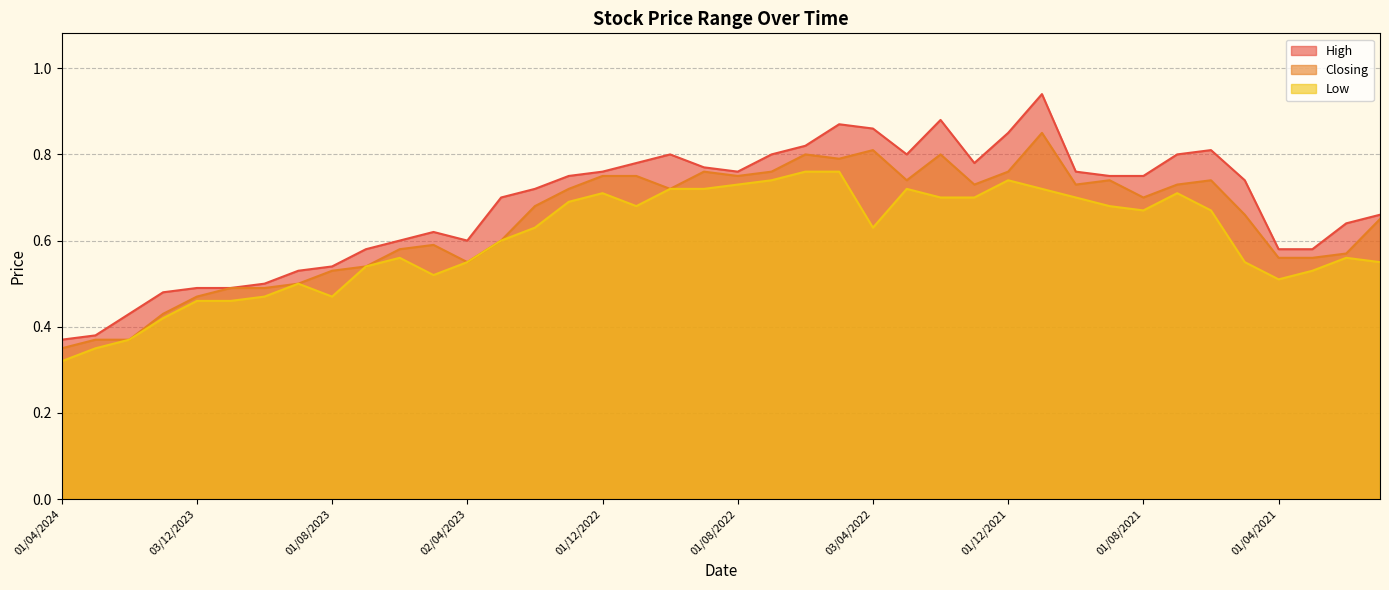

Reading left to right, transcribe all the data shown in this chart.

High: 01/04/2024=0.4	03/03/2024=0.4	01/02/2024=0.4	02/01/2024=0.5	03/12/2023=0.5	01/11/2023=0.5	01/10/2023=0.5	03/09/2023=0.5	01/08/2023=0.5	02/07/2023=0.6	04/06/2023=0.6	01/05/2023=0.6	02/04/2023=0.6	01/03/2023=0.7	01/02/2023=0.7	02/01/2023=0.8	01/12/2022=0.8	01/11/2022=0.8	02/10/2022=0.8	01/09/2022=0.8	01/08/2022=0.8	03/07/2022=0.8	01/06/2022=0.8	08/05/2022=0.9	03/04/2022=0.9	01/03/2022=0.8	01/02/2022=0.9	02/01/2022=0.8	01/12/2021=0.8	01/11/2021=0.9	03/10/2021=0.8	01/09/2021=0.8	01/08/2021=0.8	01/07/2021=0.8	01/06/2021=0.8	02/05/2021=0.7	01/04/2021=0.6	01/03/2021=0.6	01/02/2021=0.6	03/01/2021=0.7
Closing: 01/04/2024=0.3	03/03/2024=0.4	01/02/2024=0.4	02/01/2024=0.4	03/12/2023=0.5	01/11/2023=0.5	01/10/2023=0.5	03/09/2023=0.5	01/08/2023=0.5	02/07/2023=0.5	04/06/2023=0.6	01/05/2023=0.6	02/04/2023=0.6	01/03/2023=0.6	01/02/2023=0.7	02/01/2023=0.7	01/12/2022=0.8	01/11/2022=0.8	02/10/2022=0.7	01/09/2022=0.8	01/08/2022=0.8	03/07/2022=0.8	01/06/2022=0.8	08/05/2022=0.8	03/04/2022=0.8	01/03/2022=0.7	01/02/2022=0.8	02/01/2022=0.7	01/12/2021=0.8	01/11/2021=0.8	03/10/2021=0.7	01/09/2021=0.7	01/08/2021=0.7	01/07/2021=0.7	01/06/2021=0.7	02/05/2021=0.7	01/04/2021=0.6	01/03/2021=0.6	01/02/2021=0.6	03/01/2021=0.7
Low: 01/04/2024=0.3	03/03/2024=0.3	01/02/2024=0.4	02/01/2024=0.4	03/12/2023=0.5	01/11/2023=0.5	01/10/2023=0.5	03/09/2023=0.5	01/08/2023=0.5	02/07/2023=0.5	04/06/2023=0.6	01/05/2023=0.5	02/04/2023=0.6	01/03/2023=0.6	01/02/2023=0.6	02/01/2023=0.7	01/12/2022=0.7	01/11/2022=0.7	02/10/2022=0.7	01/09/2022=0.7	01/08/2022=0.7	03/07/2022=0.7	01/06/2022=0.8	08/05/2022=0.8	03/04/2022=0.6	01/03/2022=0.7	01/02/2022=0.7	02/01/2022=0.7	01/12/2021=0.7	01/11/2021=0.7	03/10/2021=0.7	01/09/2021=0.7	01/08/2021=0.7	01/07/2021=0.7	01/06/2021=0.7	02/05/2021=0.6	01/04/2021=0.5	01/03/2021=0.5	01/02/2021=0.6	03/01/2021=0.6